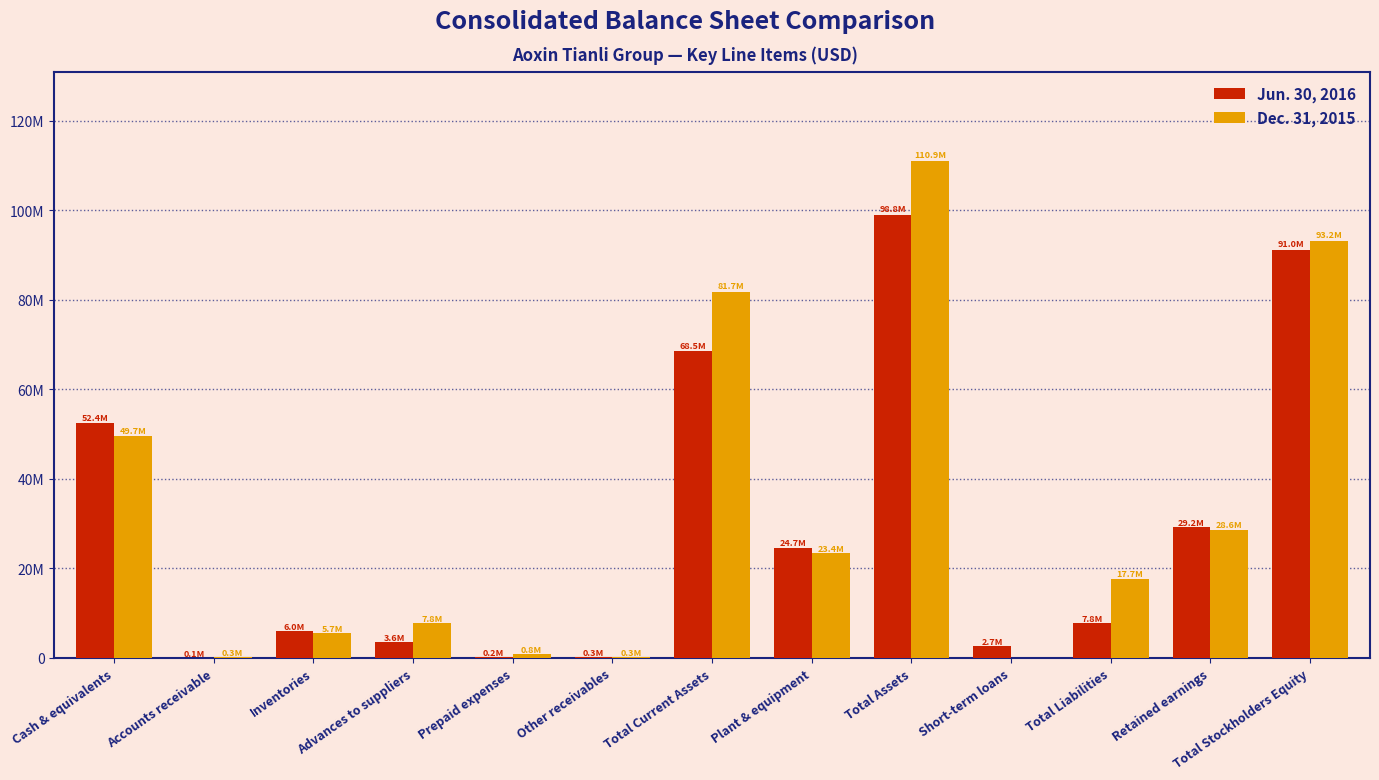

What is the sum of the Dec. 31, 2015 values at Total Current Assets and Inventories?

87382864